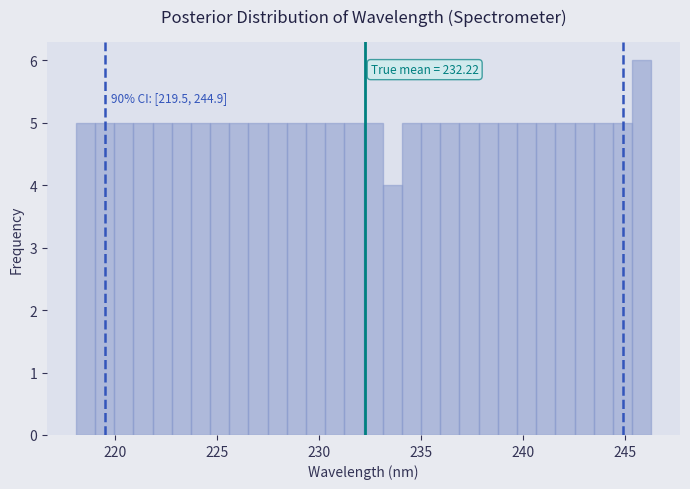

Around what value on the x-axis is the tallest bar? Give the approximate position of its centre, as read against the axis.

246.0